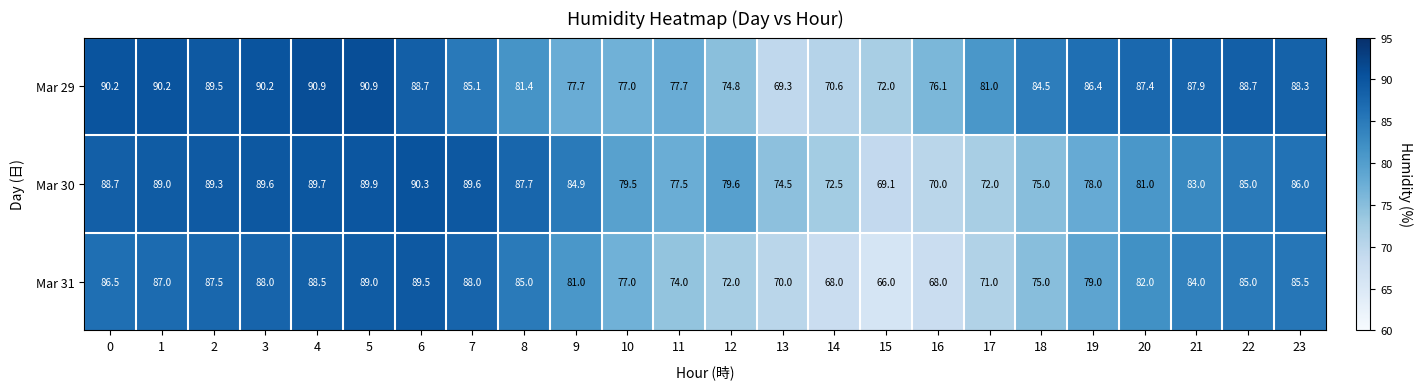

At how many categories does at least one series exceed 87?

13